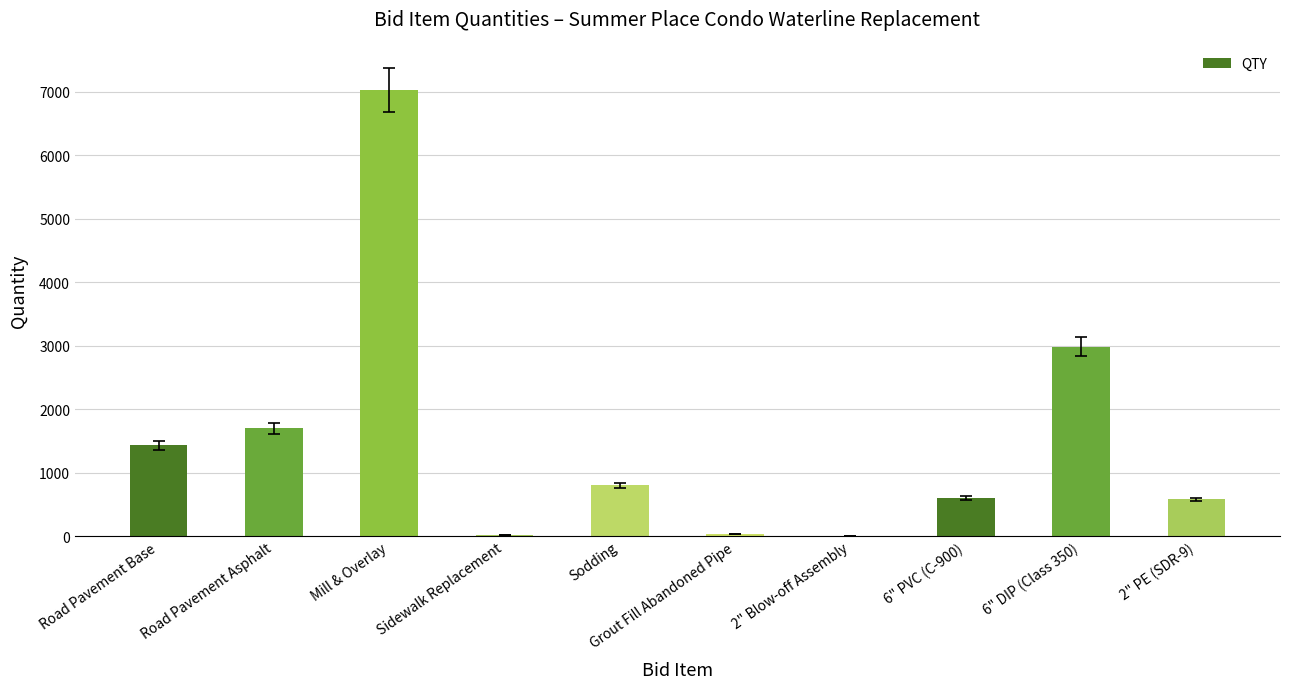

Approximately how many times larger is the value at 6" DIP (Class 350) compared to 2" PE (SDR-9)?

5.2